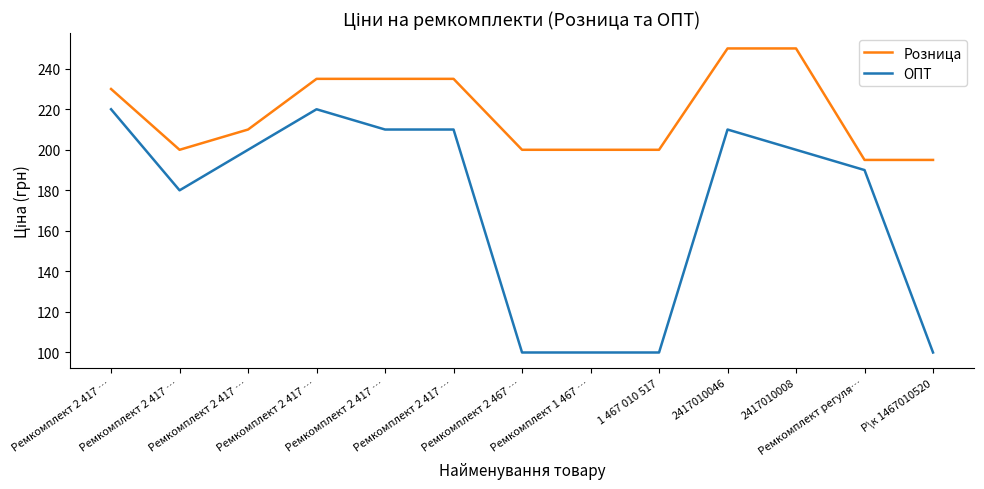

What is the spread (max minus min) of values at Ремкомплект 2 417 …?

10